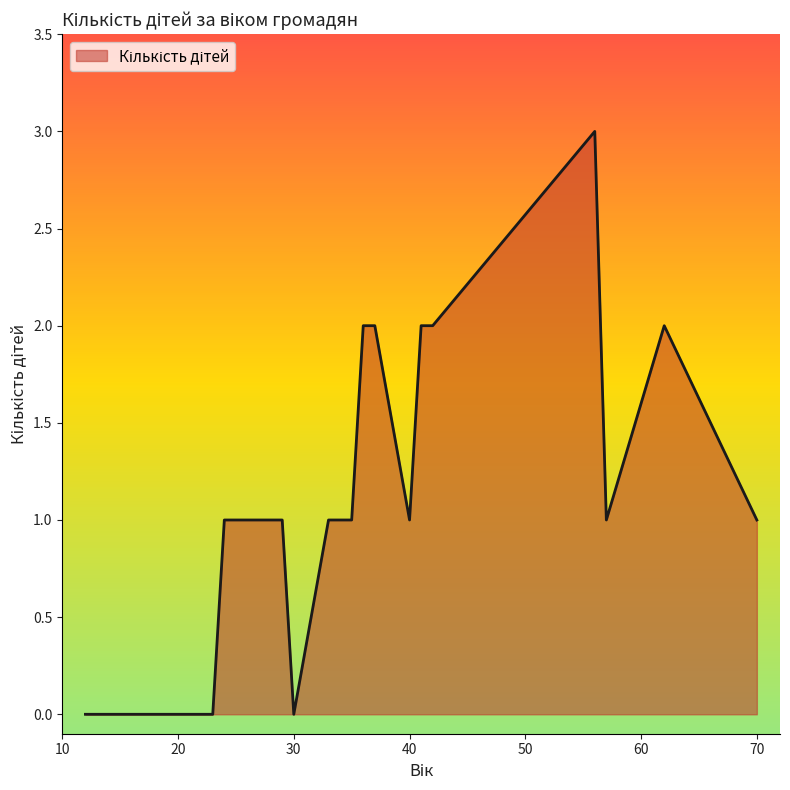

Count the number of values greater than 1.

6